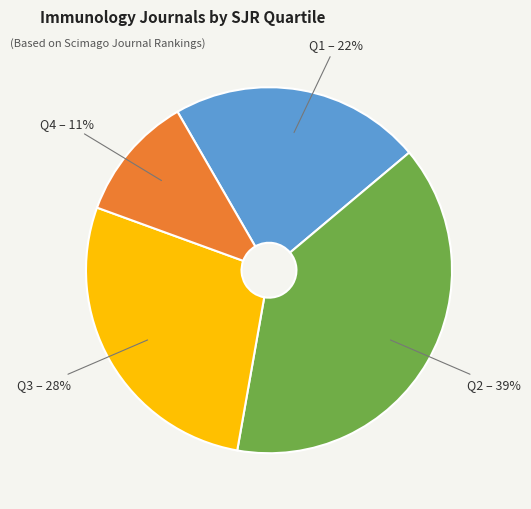

Count the number of slices in the pie.

4